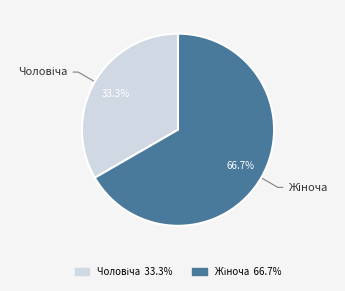

To the nearest percent, what is the average slice percentage?

50%